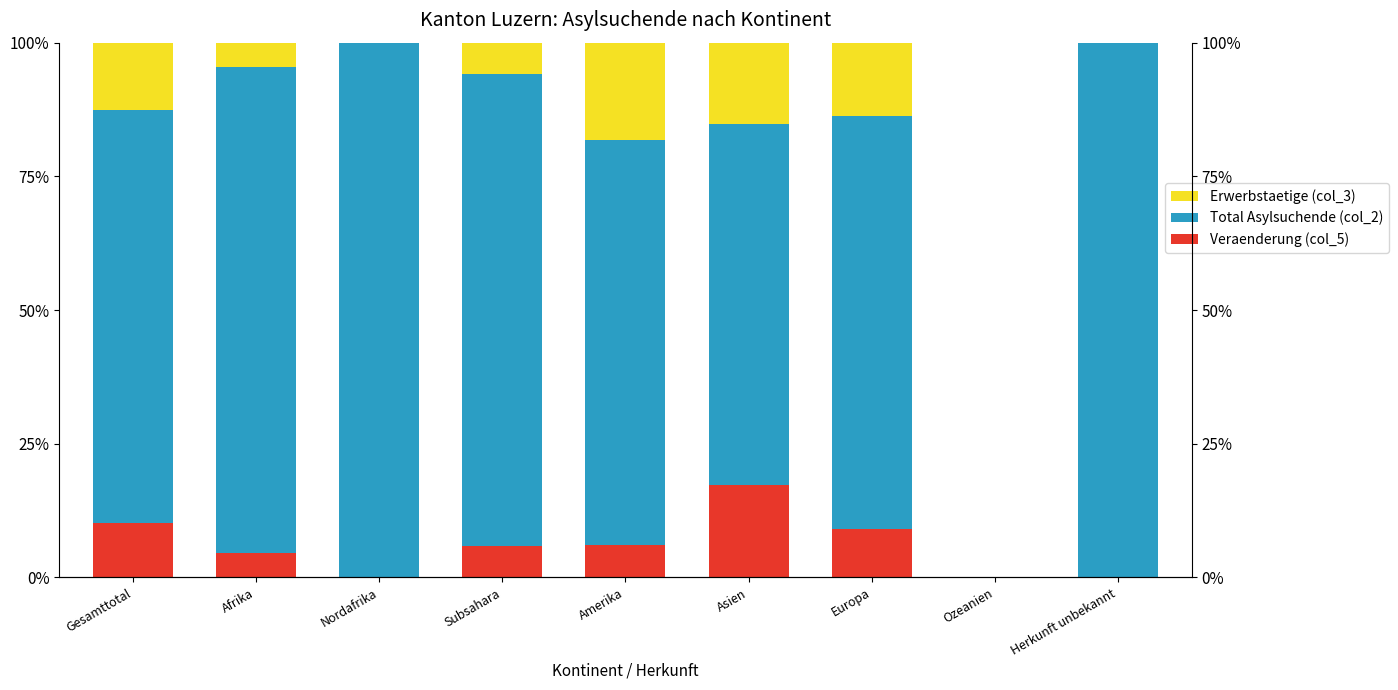

What is the value of the Veraenderung (col_5) bar at the 1st from the left?

10.2